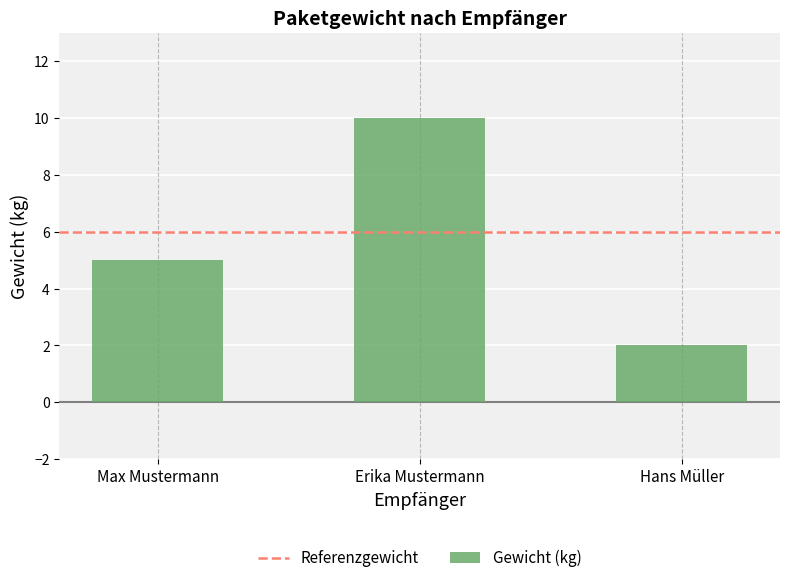

What is the value of the 2nd bar from the left?

10